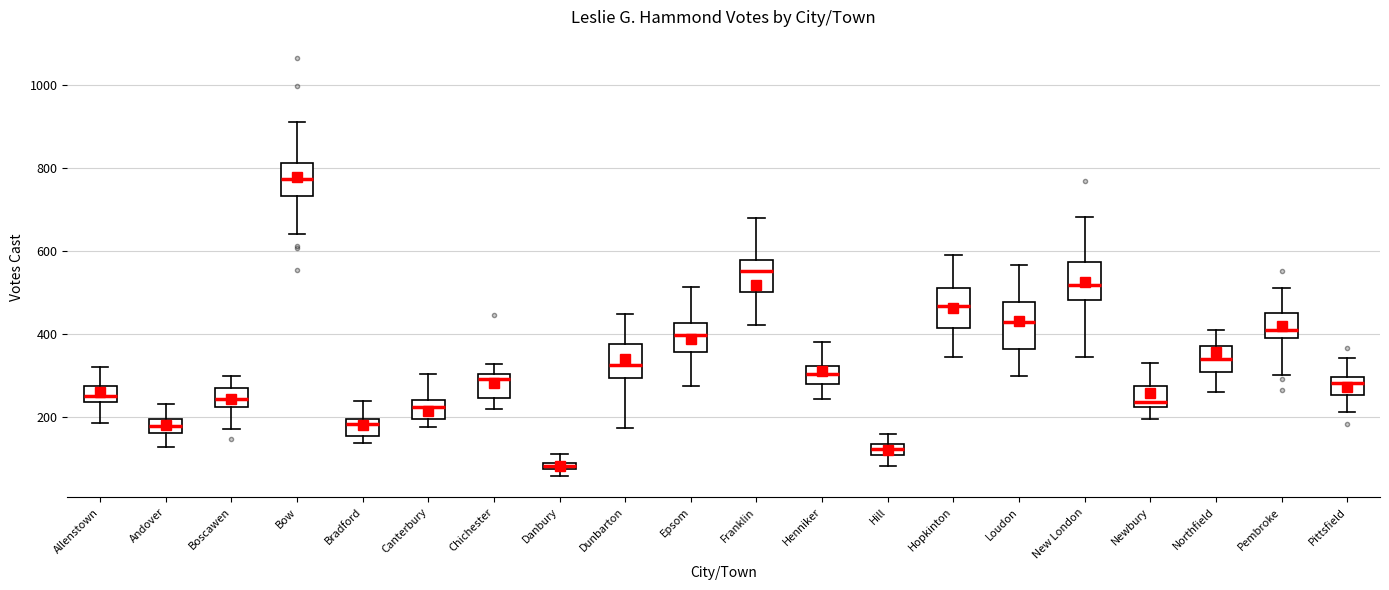

Where does the upper whisker of the box for Loudon end on the y-axis? The values are not printed on the chart, so give them approximately, as read against the axis.

560